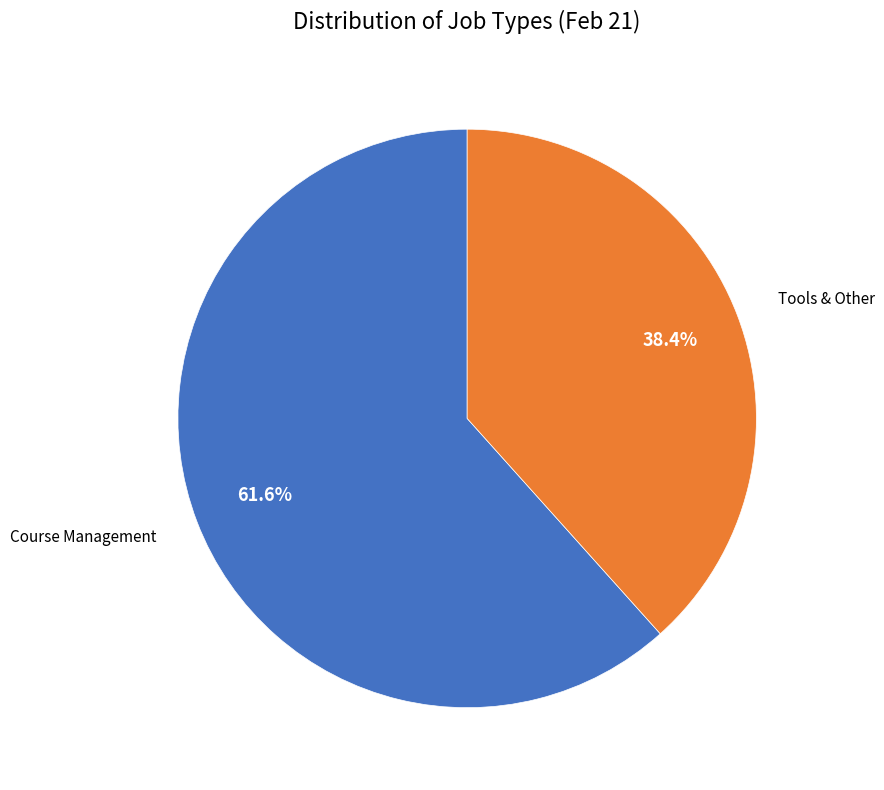

Is there any slice that represents more than half of the pie?

Yes